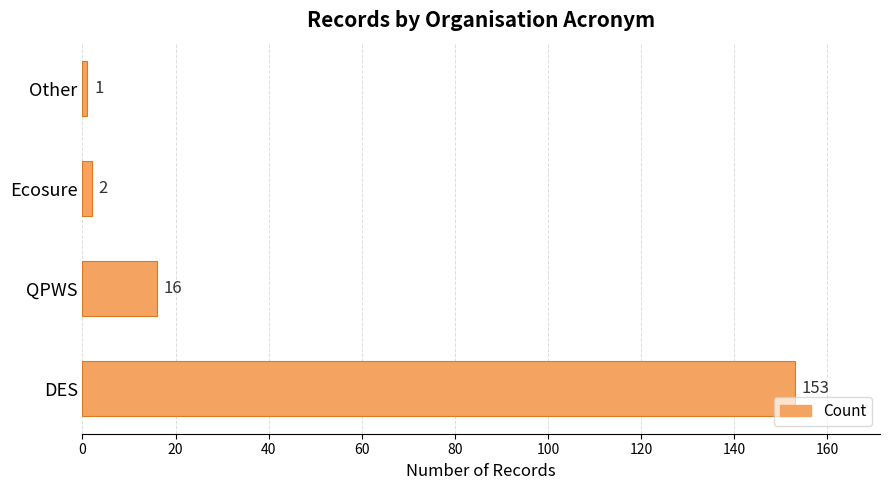

How many distinct data groups are displayed?

1